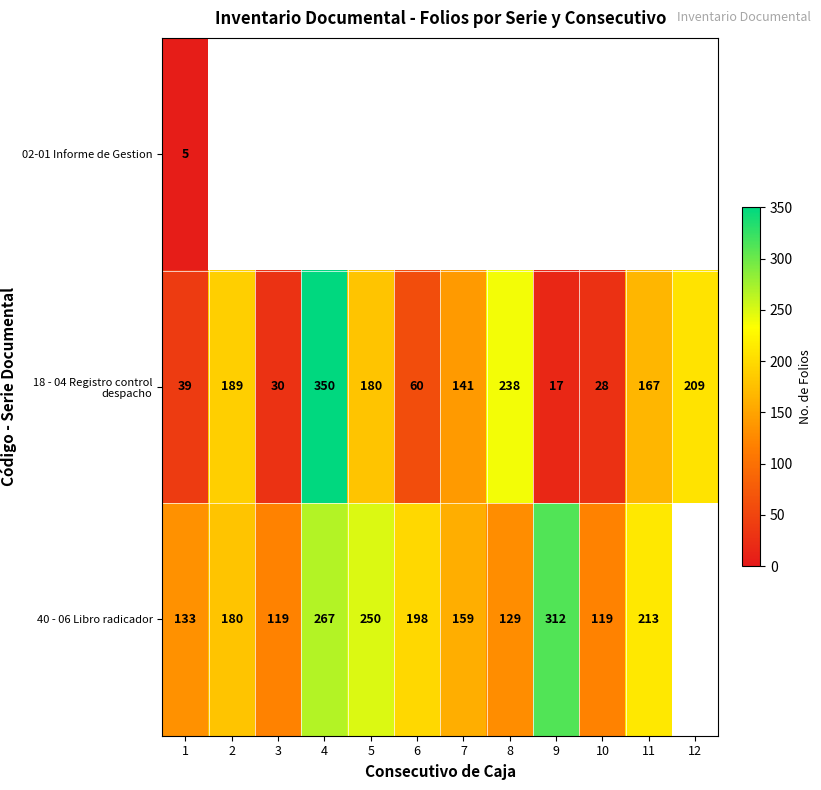

Is it true that 40 - 06 Libro radicador equals 171 at 3?

False